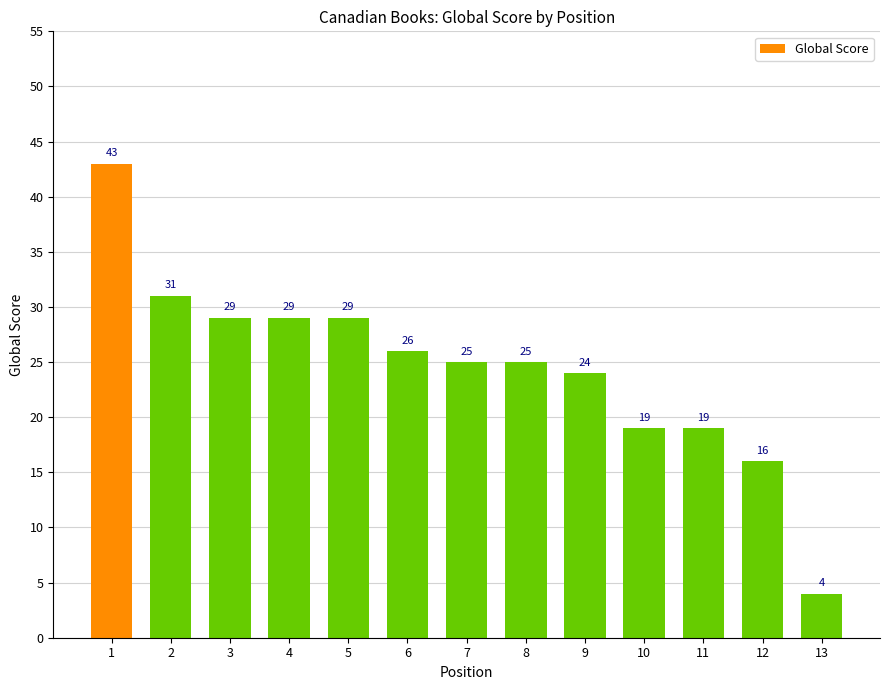

Where is the data nearest to the value 23?

9